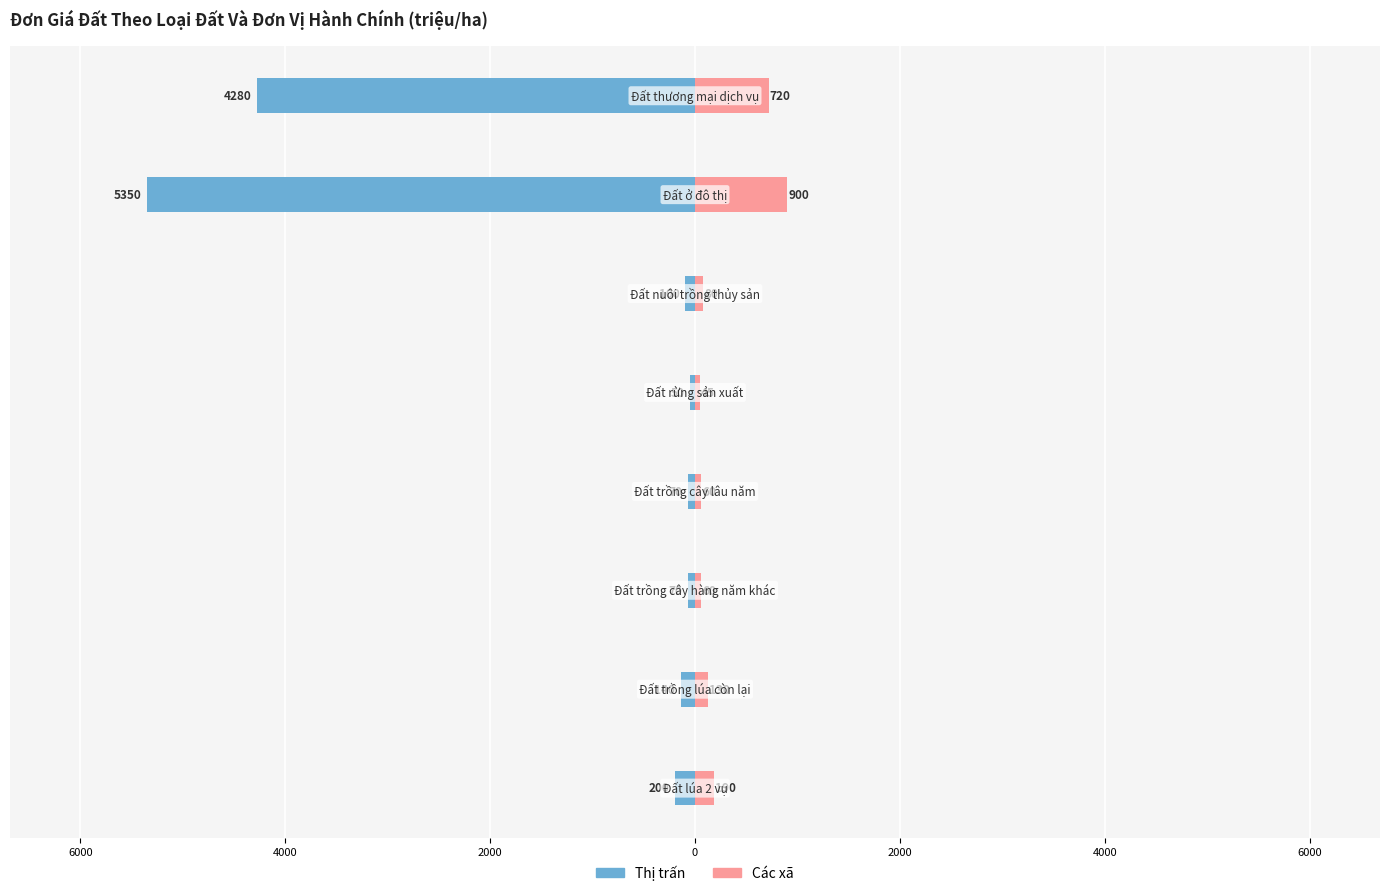

Reading right to left, list all the values displayed in this chart.

Thị trấn: -4280	-5350	-100	-50	-70	-70	-140	-200
Các xã: 720	900	80	45	60	60	130	190